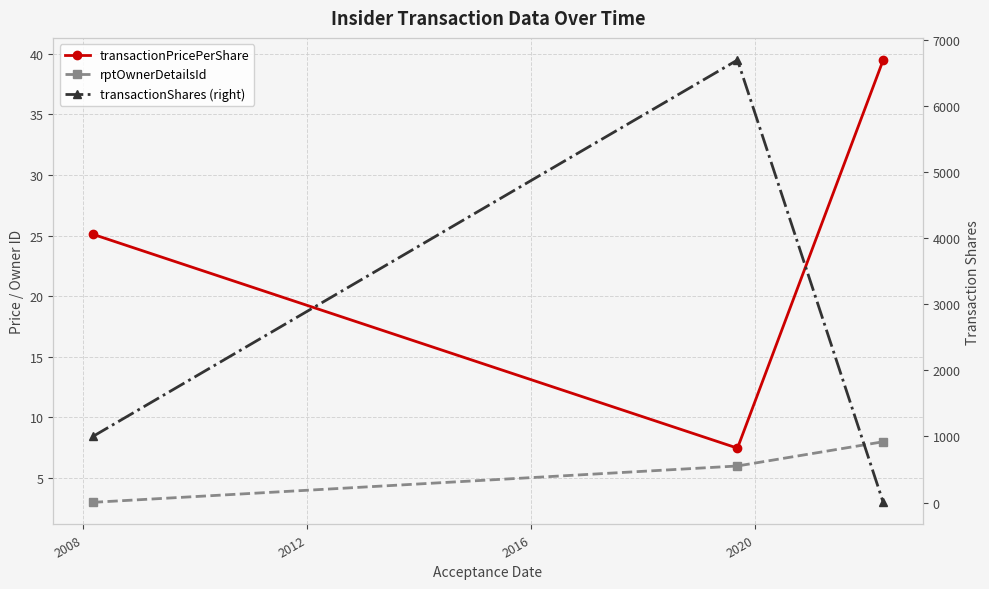

Reading left to right, extract all data points from this chart.

transactionPricePerShare: 25.1	7.5	39.5
rptOwnerDetailsId: 3.0	6.0	8.0
transactionShares (right): 1000.0	6700.0	3.0